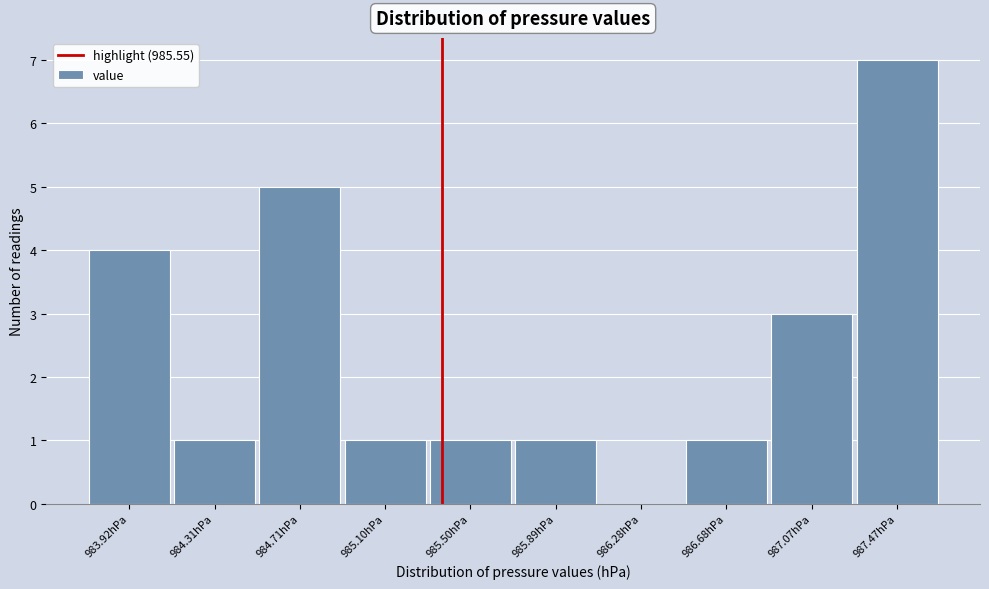

Reading right to left, what are all the values shown in this chart?

987.47hPa=7	987.07hPa=3	986.68hPa=1	986.28hPa=0	985.89hPa=1	985.50hPa=1	985.10hPa=1	984.71hPa=5	984.31hPa=1	983.92hPa=4